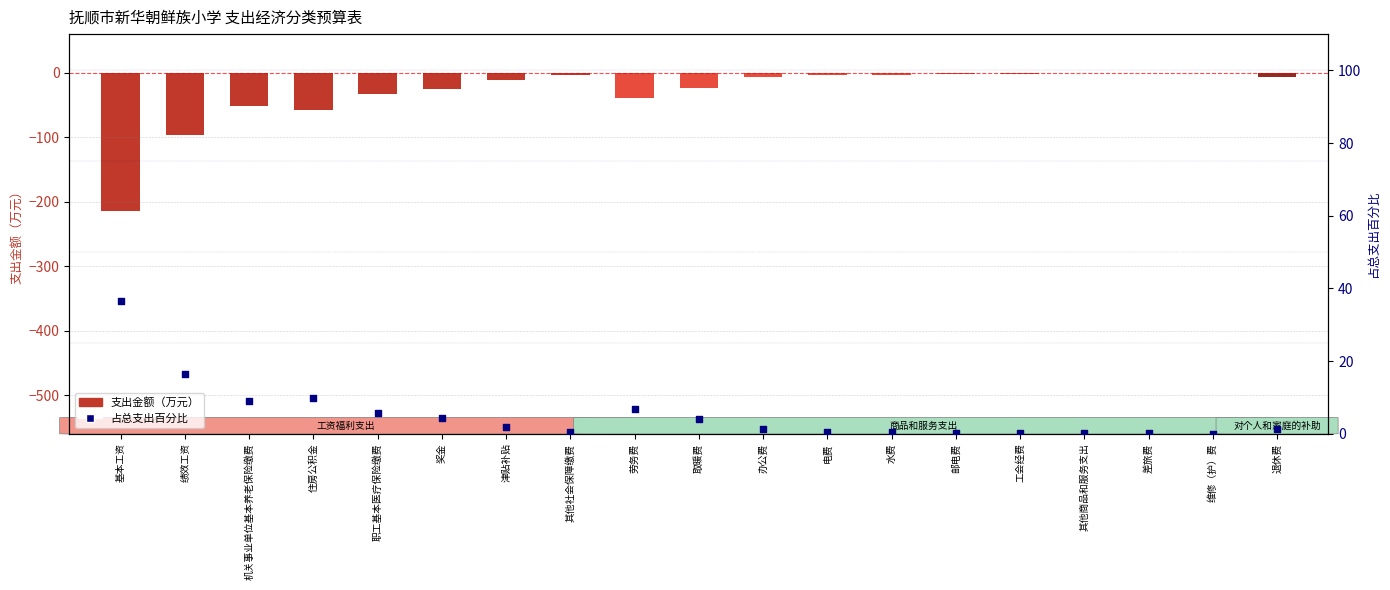

What are all the series names shown in the legend?

支出金额（万元）, 占总支出百分比